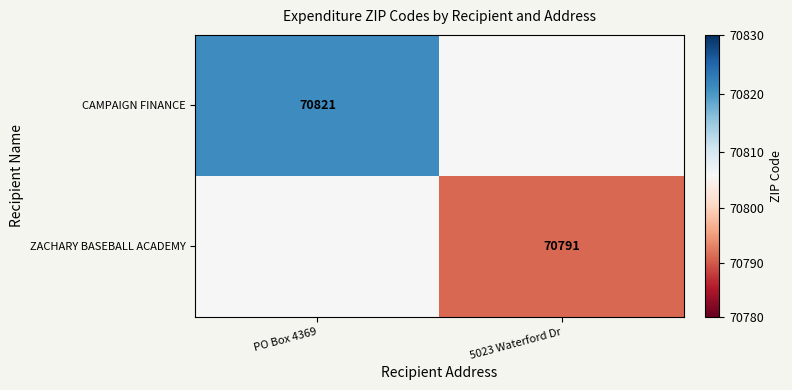

True or false: ZACHARY BASEBALL ACADEMY has a value of 97875 at 5023 Waterford Dr.

False